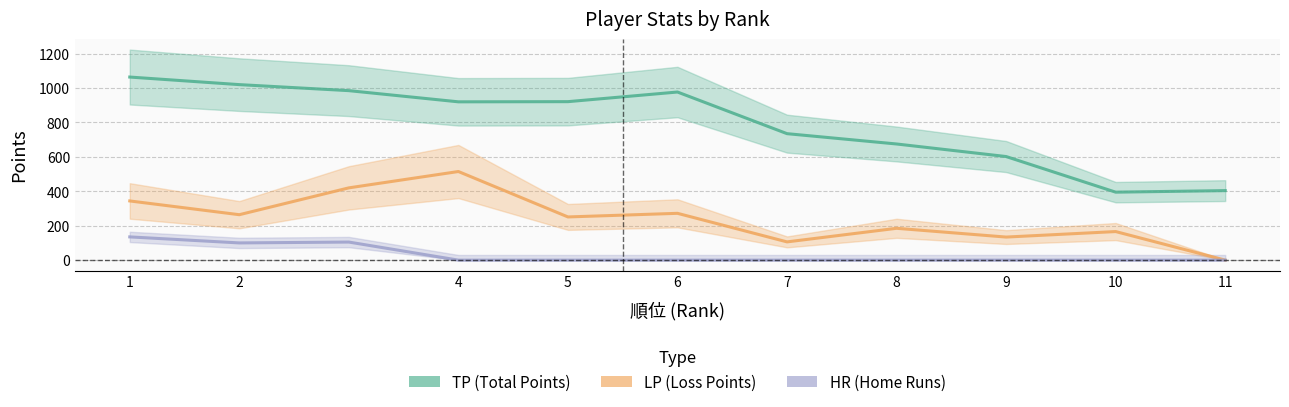

Which category has the lowest value in the LP (Loss Points) series?

11